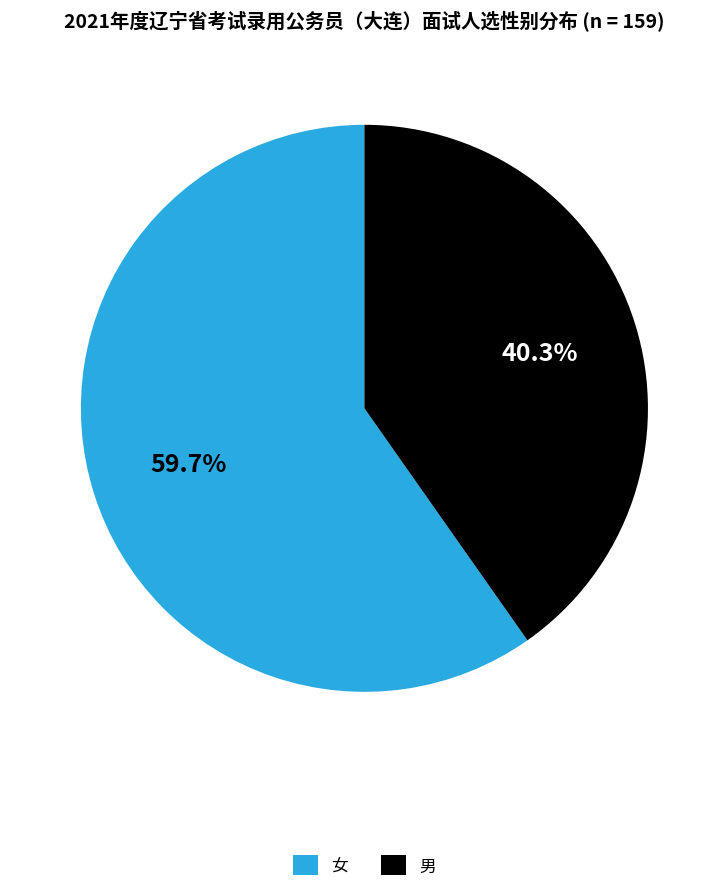

Which slice is the largest?

女